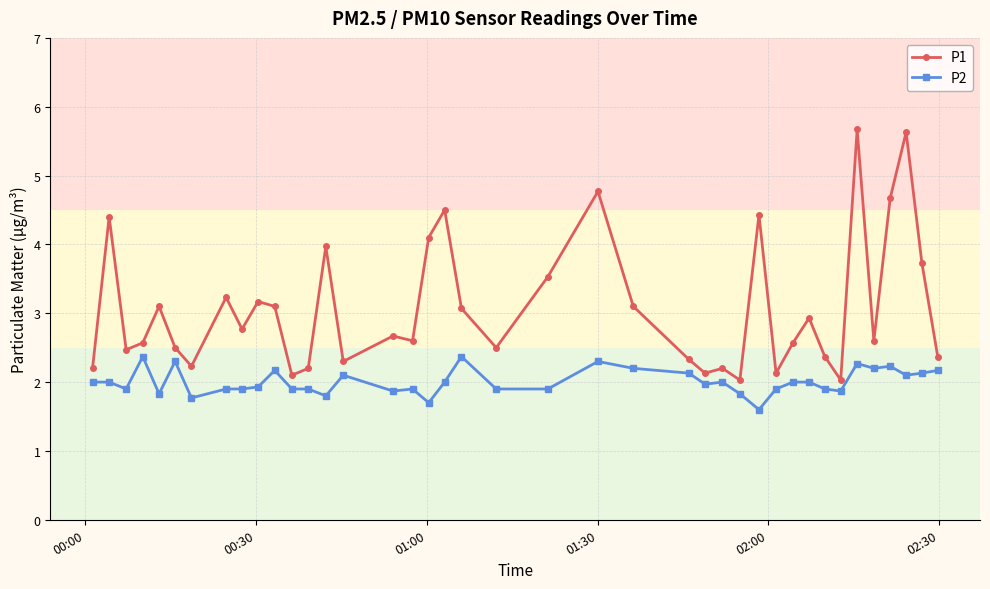

Which series has the largest total across all categories?

P1